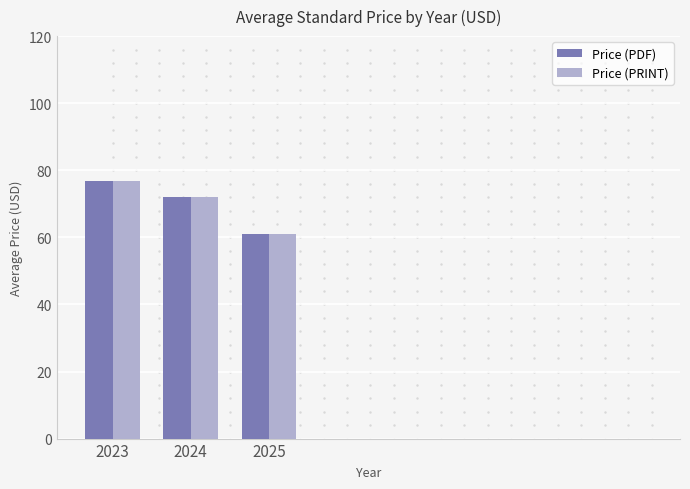

What are all the series names shown in the legend?

Price (PDF), Price (PRINT)